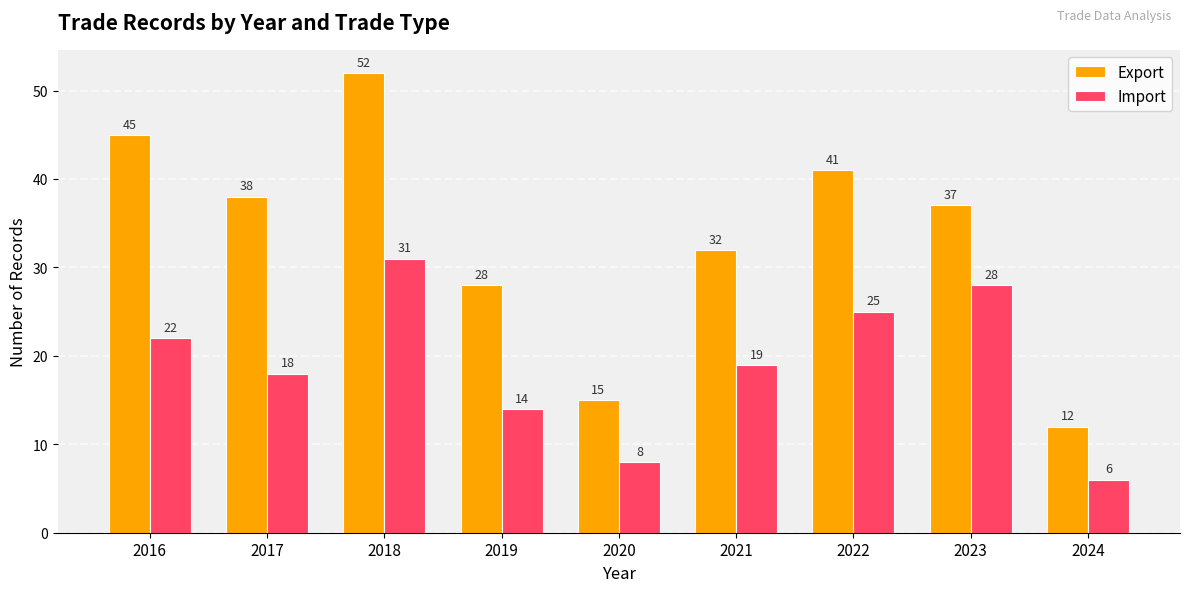

Rank the categories by Export value from lowest to highest.

2024, 2020, 2019, 2021, 2023, 2017, 2022, 2016, 2018